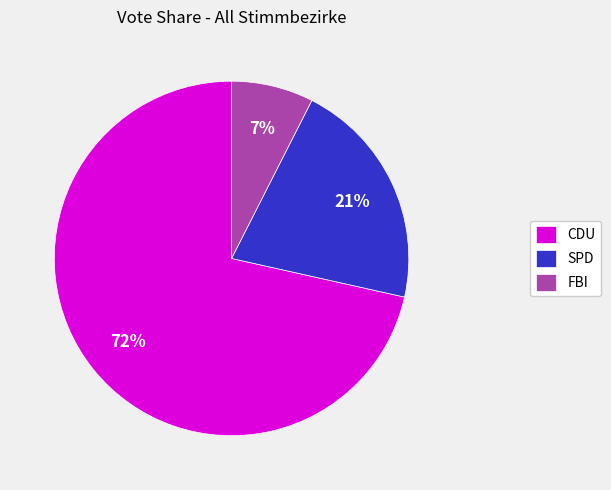

Does CDU account for over 50% of the chart?

Yes